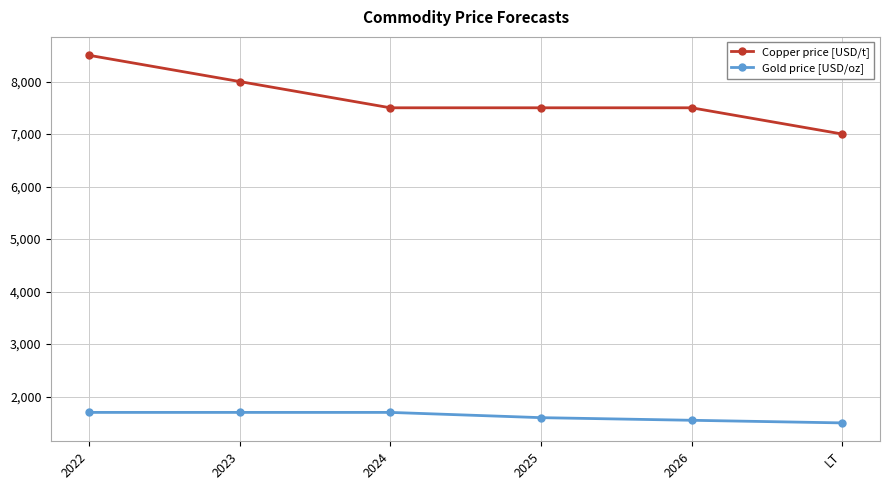

True or false: Gold price [USD/oz] and Copper price [USD/t] cross at least once.

False